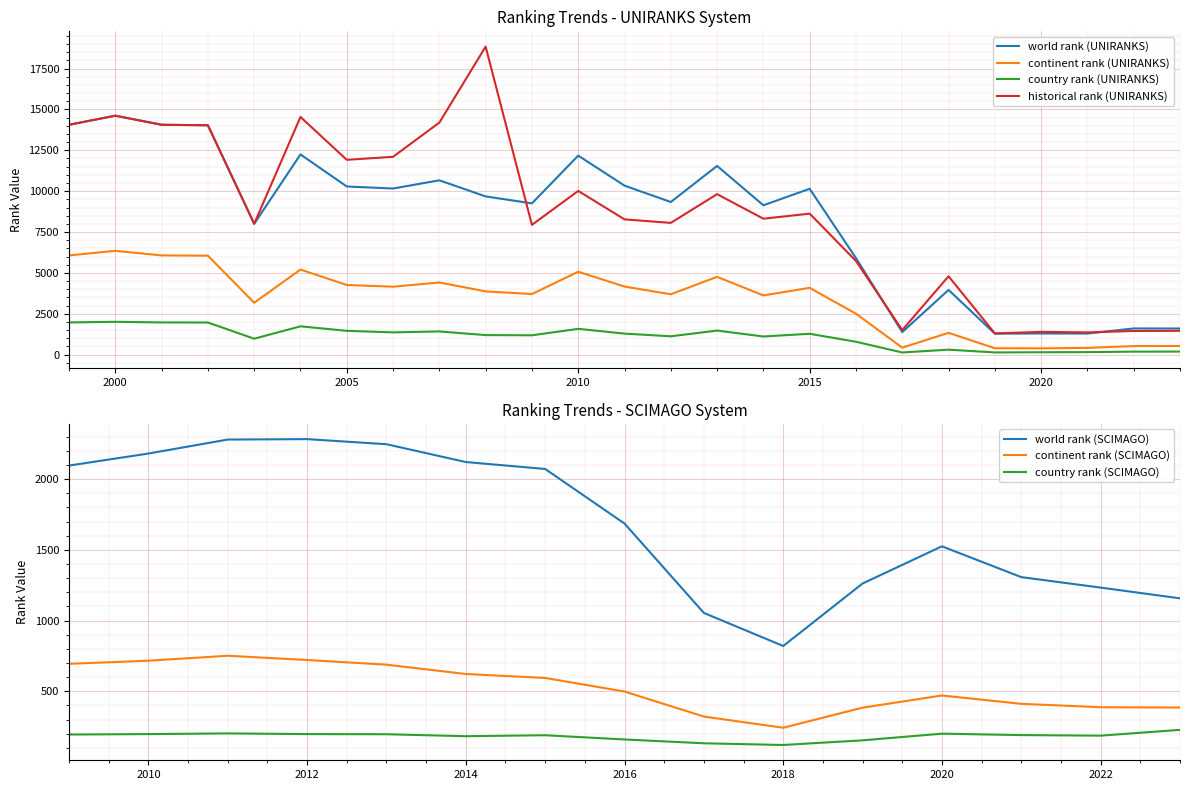

What is the value of the world rank (UNIRANKS) point at the 3rd from the left?

14064.0